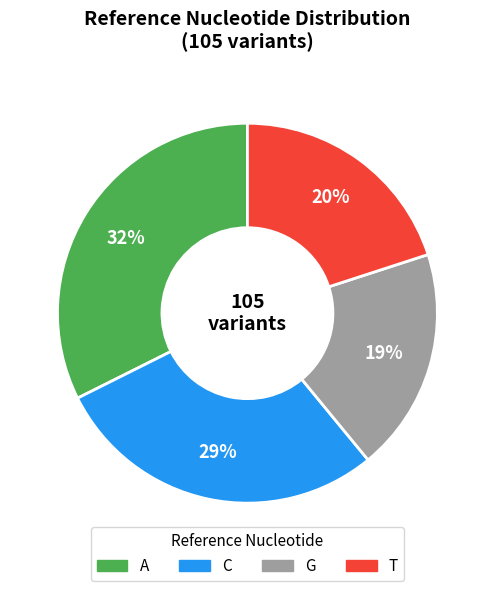

Which slice is the smallest?

G